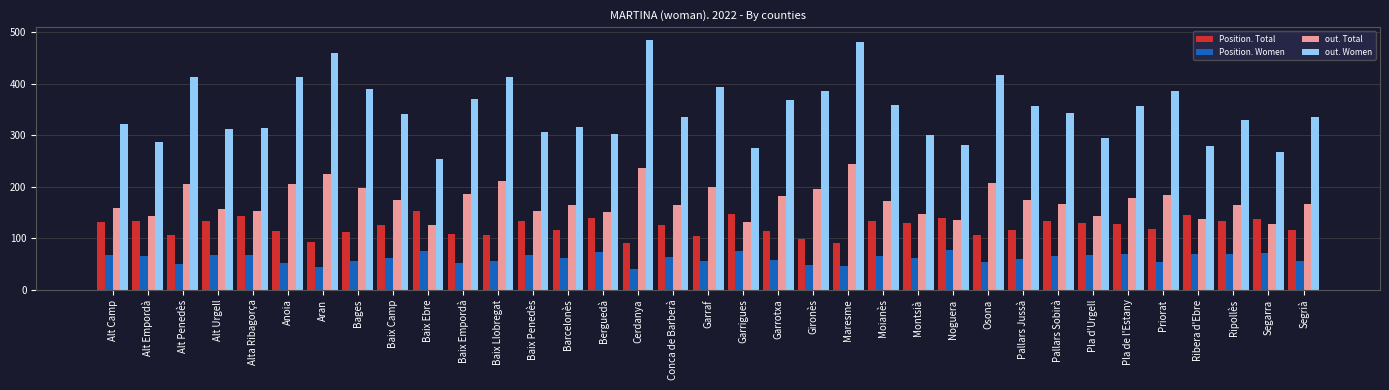

What is the difference between the second highest and minimum values in the out. Women series?

228